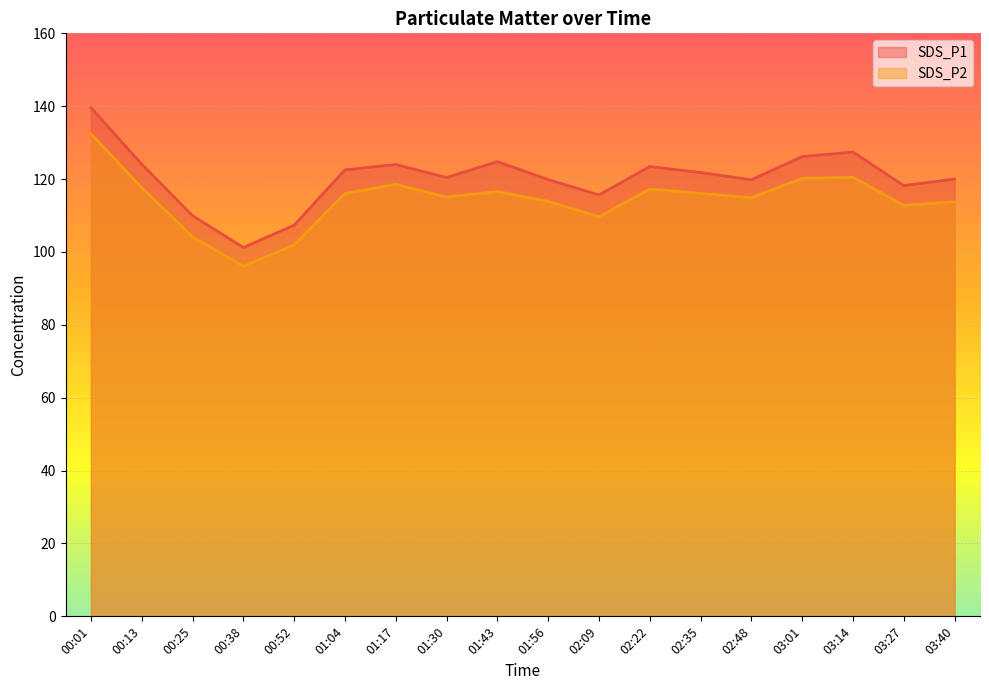

True or false: SDS_P2 has a value of 101.9 at 00:52.

True